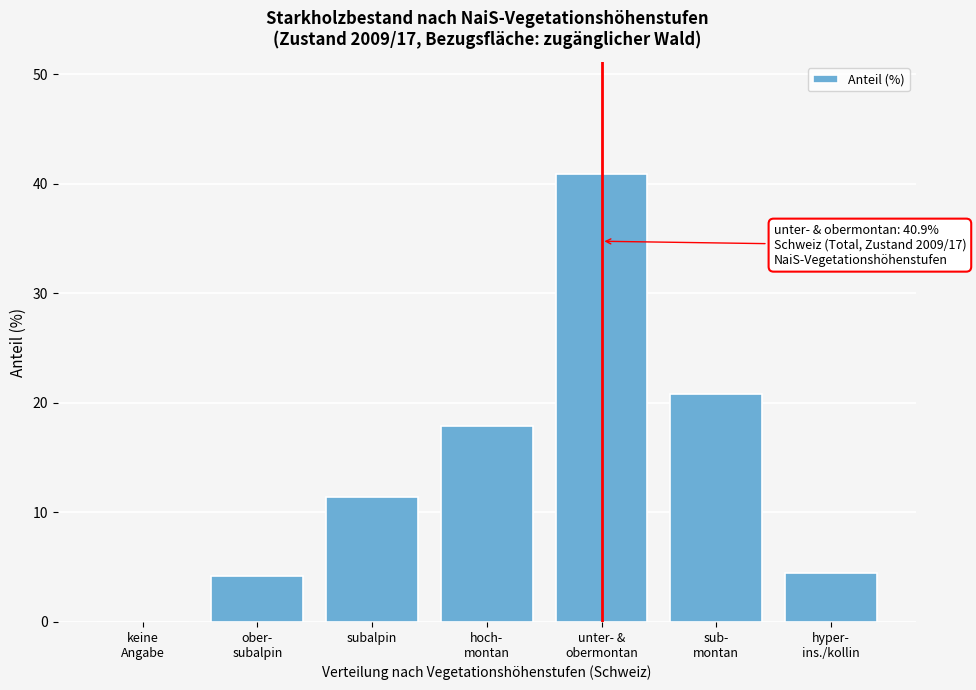

What is the maximum value shown in the chart?

40.9